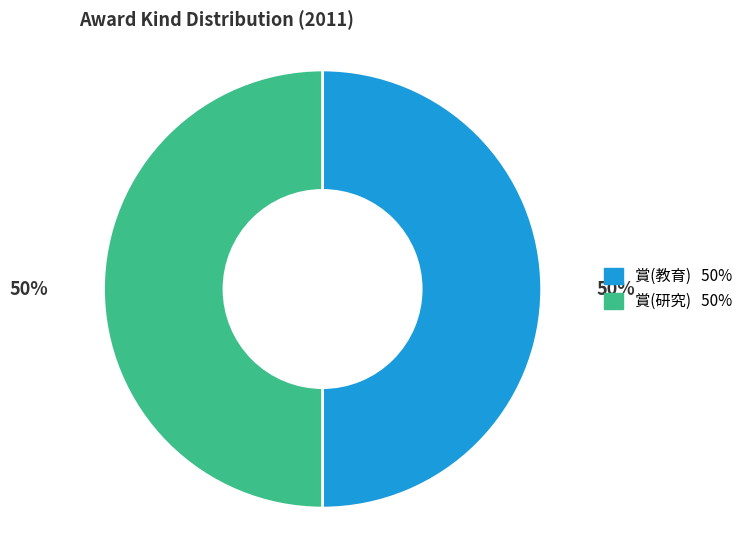

How many segments does this pie chart have?

2